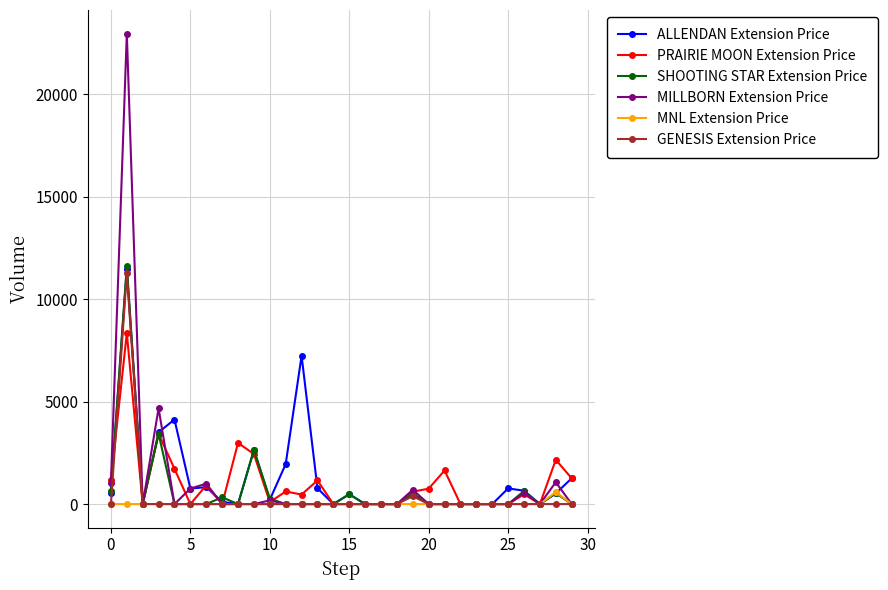

What is the greatest value displayed?

22950.0